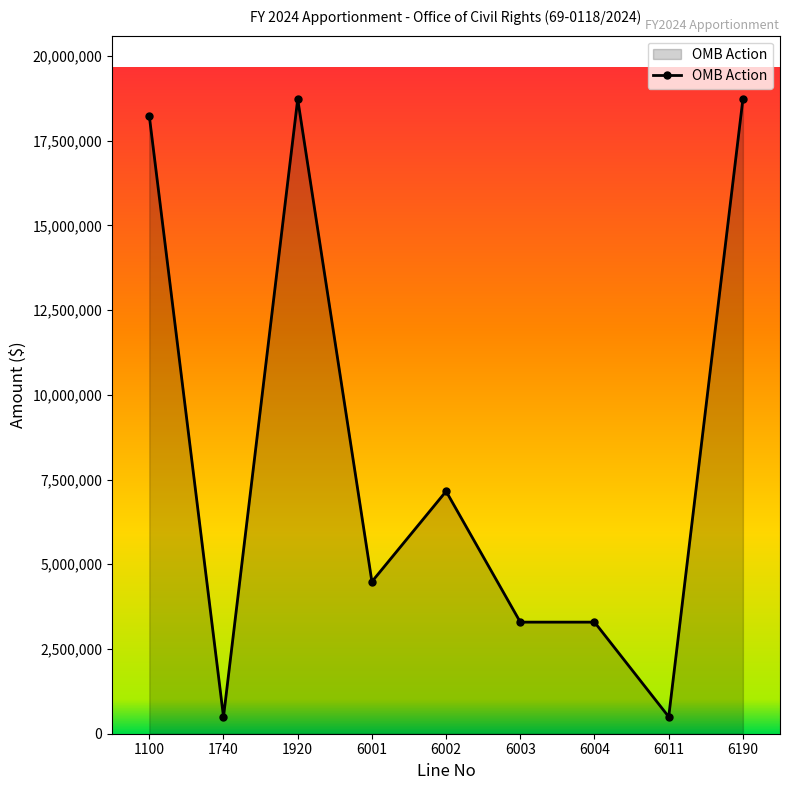

Read the value at 6001.

4487360